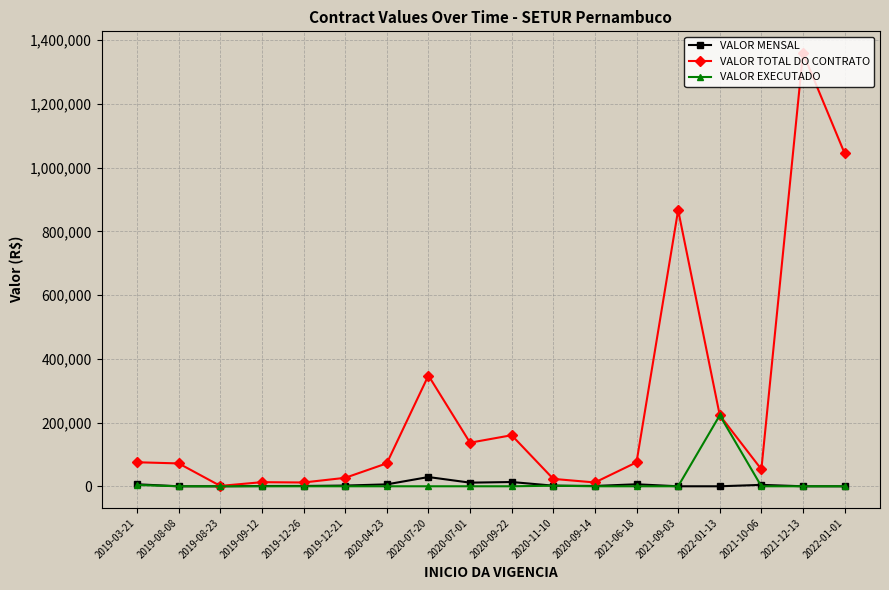

Which category has the highest value across all series?

2021-12-13